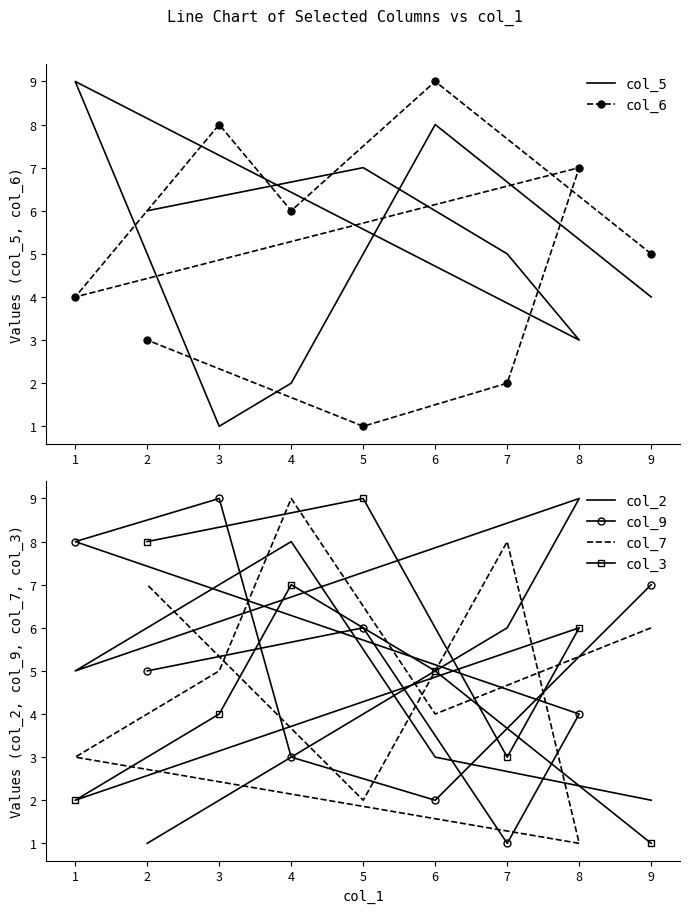

The col_7 series shows 4 at 6. True or false?

True